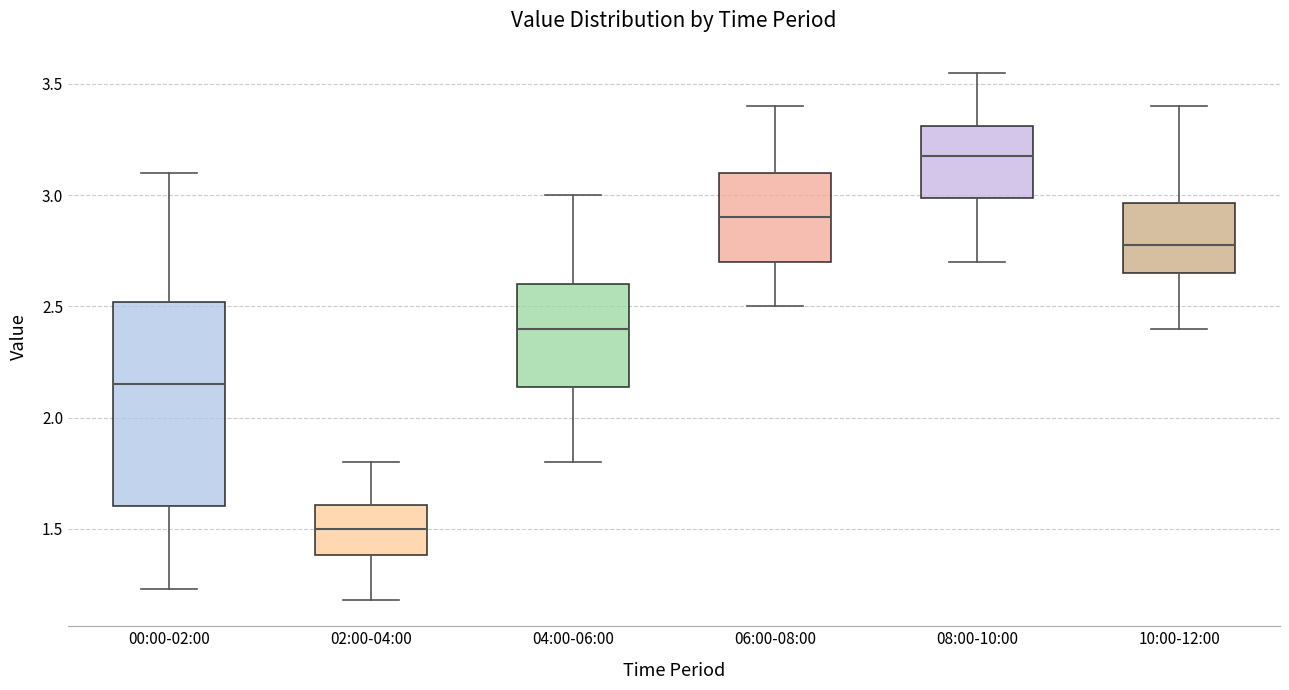

Which box is the tallest, from its lower edge to its upper edge?

00:00-02:00